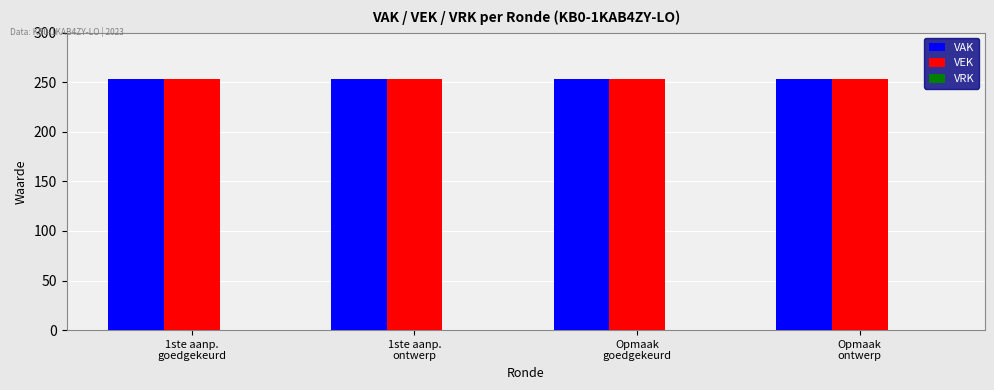

Is it true that VEK equals 253 at 1ste aanp.
goedgekeurd?

True